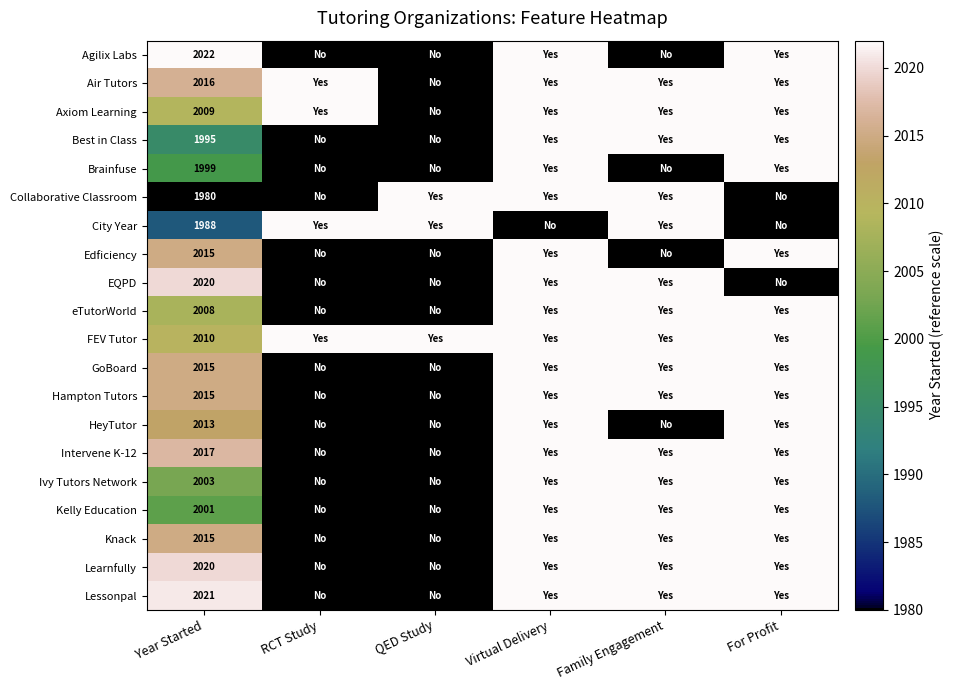

What is the spread (max minus min) of values at Year Started?

42